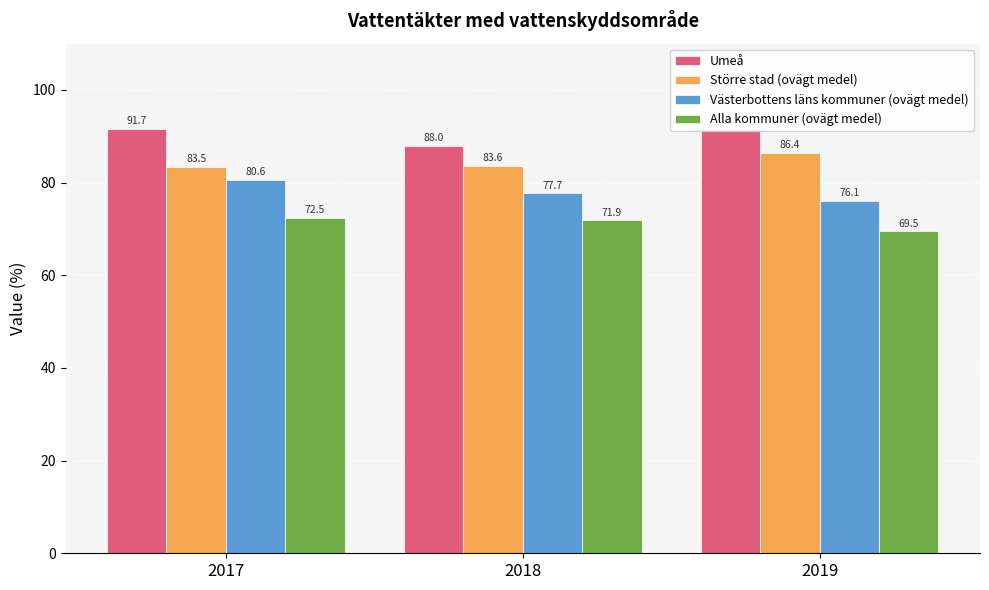

What value does the Alla kommuner (ovägt medel) series have at 2018?

71.9